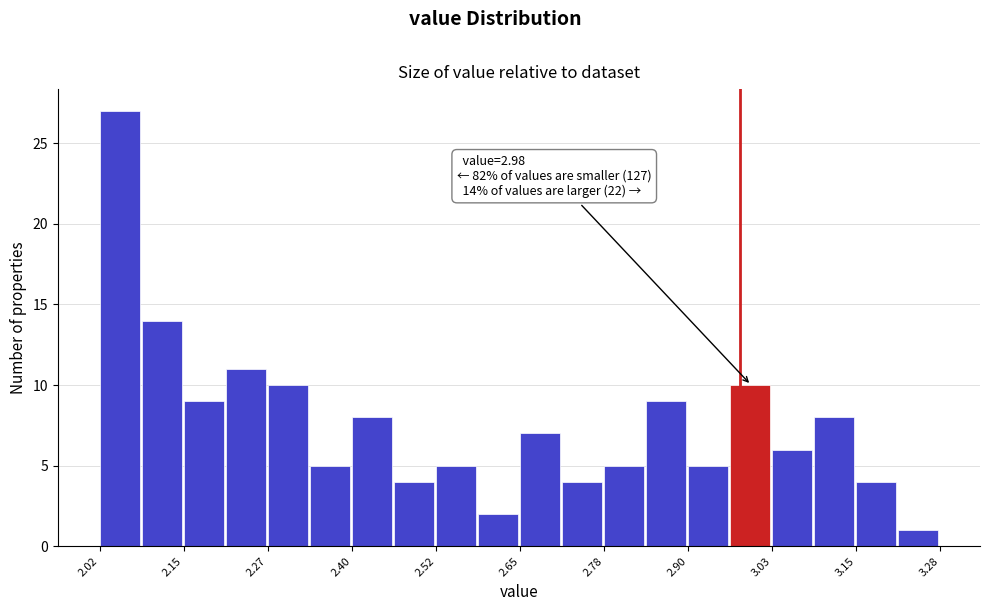

Around what value on the x-axis is the tallest bar? Give the approximate position of its centre, as read against the axis.

2.04